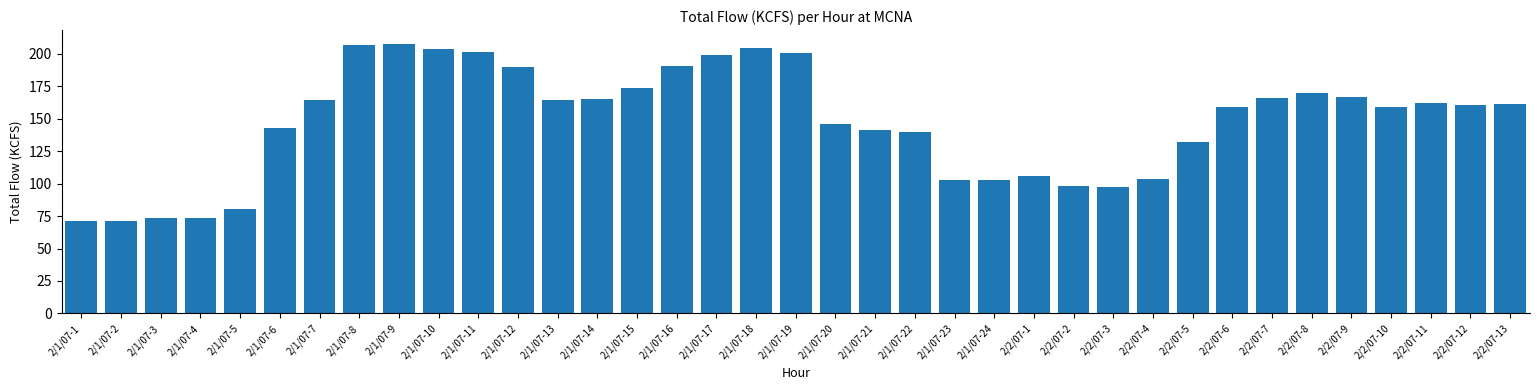

Approximately how many times larger is the value at 2/1/07-18 compared to 2/1/07-21?

1.4